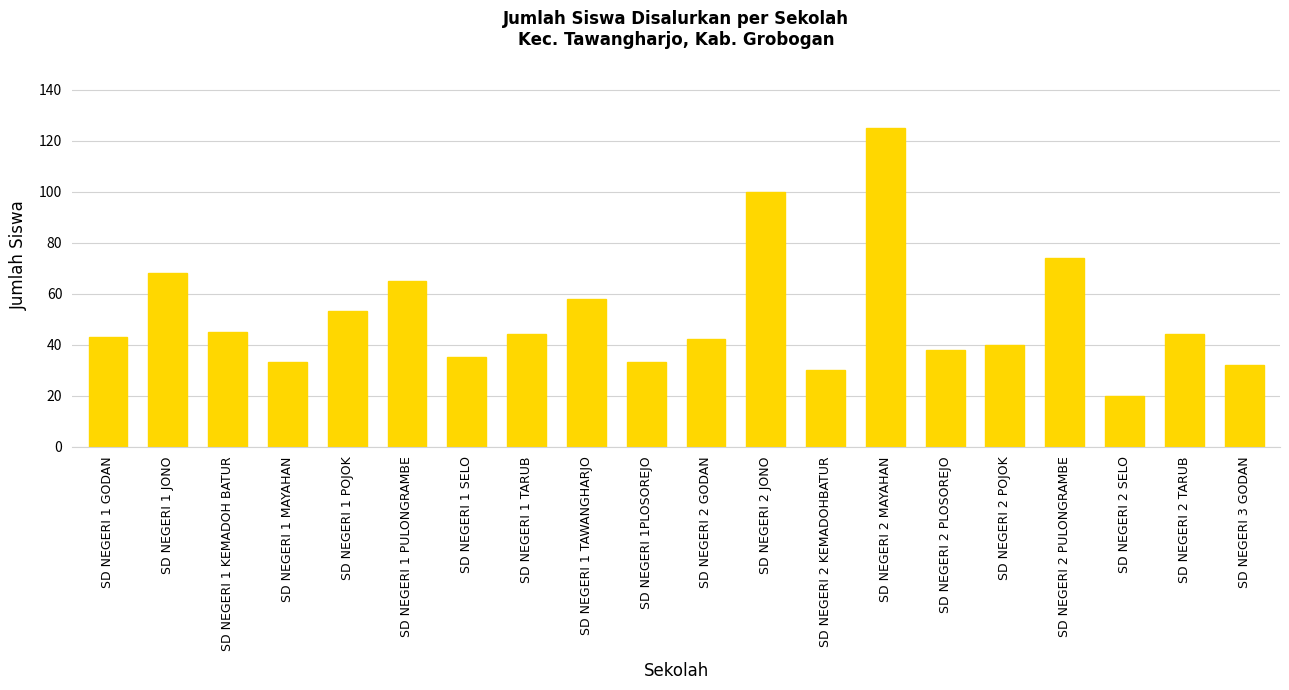

What is the difference between the second highest and minimum values?

80